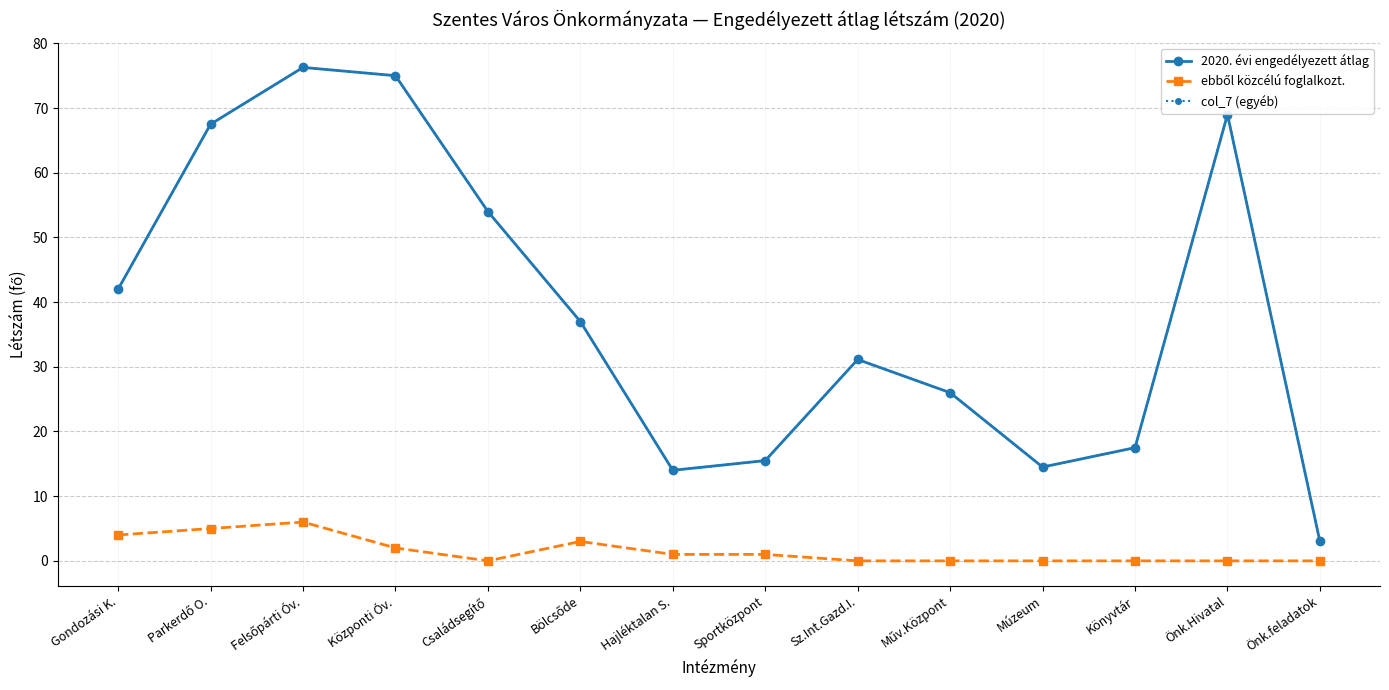

Does the chart display data point markers on the line(s)?

Yes